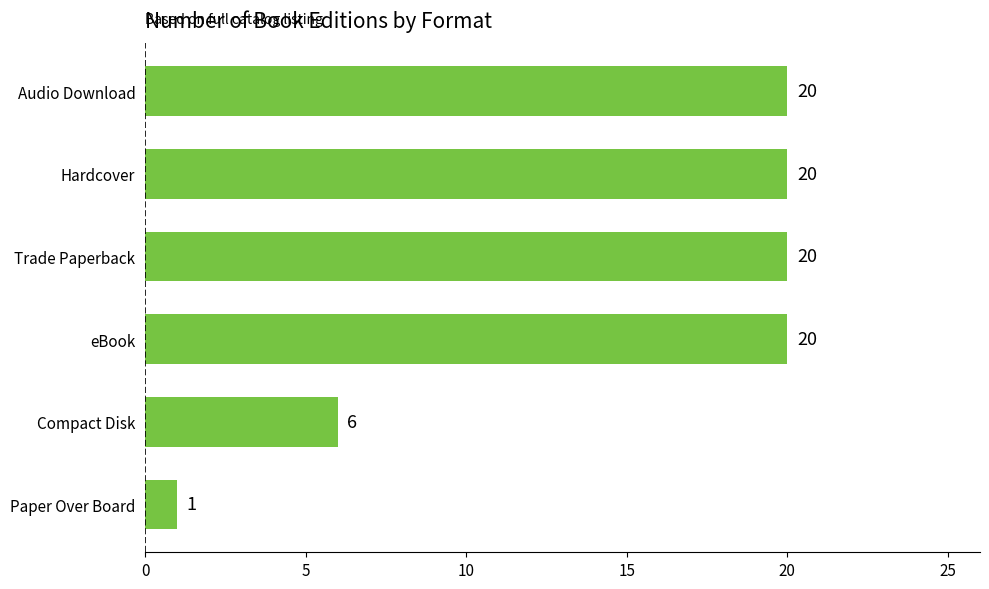

Reading top to bottom, what are all the values shown in this chart?

Audio Download=20	Hardcover=20	Trade Paperback=20	eBook=20	Compact Disk=6	Paper Over Board=1